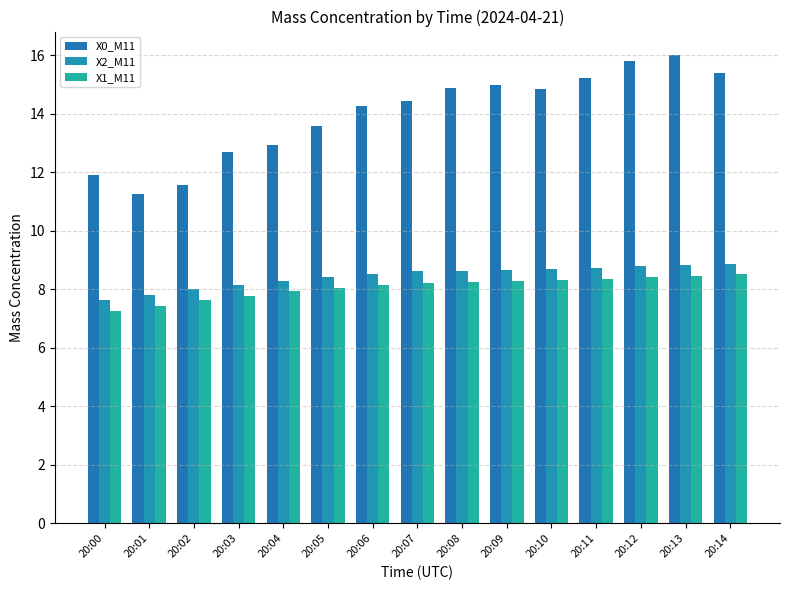

Reading left to right, list all the values displayed in this chart.

X0_M11: 11.9	11.3	11.6	12.7	12.9	13.6	14.3	14.4	14.9	15.0	14.9	15.2	15.8	16.0	15.4
X2_M11: 7.6	7.8	8.0	8.1	8.3	8.4	8.5	8.6	8.6	8.7	8.7	8.7	8.8	8.8	8.9
X1_M11: 7.2	7.4	7.6	7.8	7.9	8.1	8.2	8.2	8.3	8.3	8.3	8.4	8.4	8.5	8.5